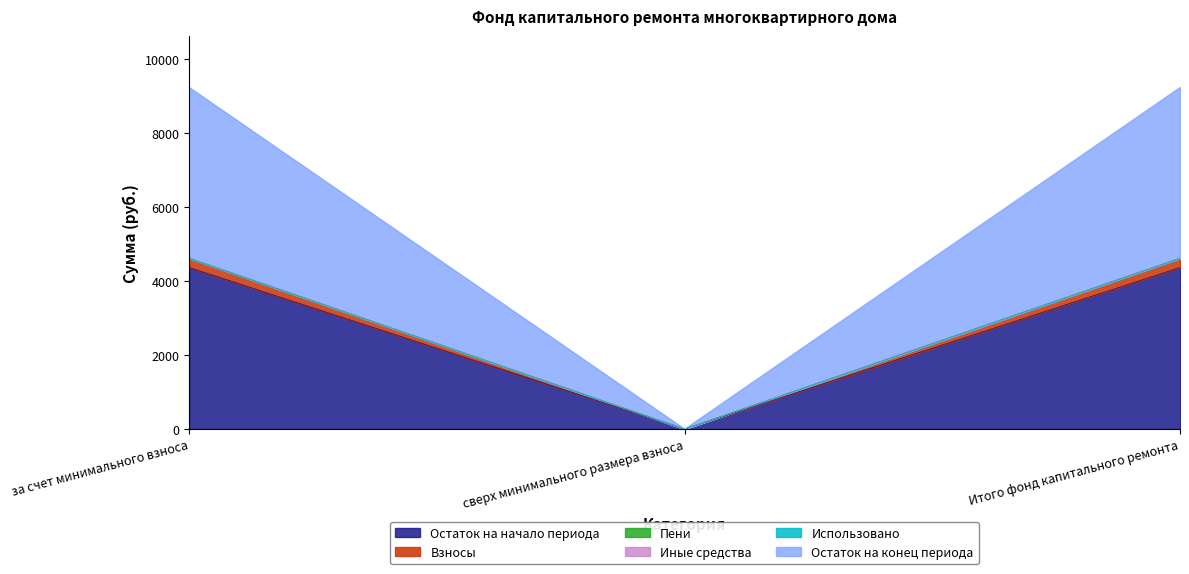

Does the chart have visible grid lines?

No